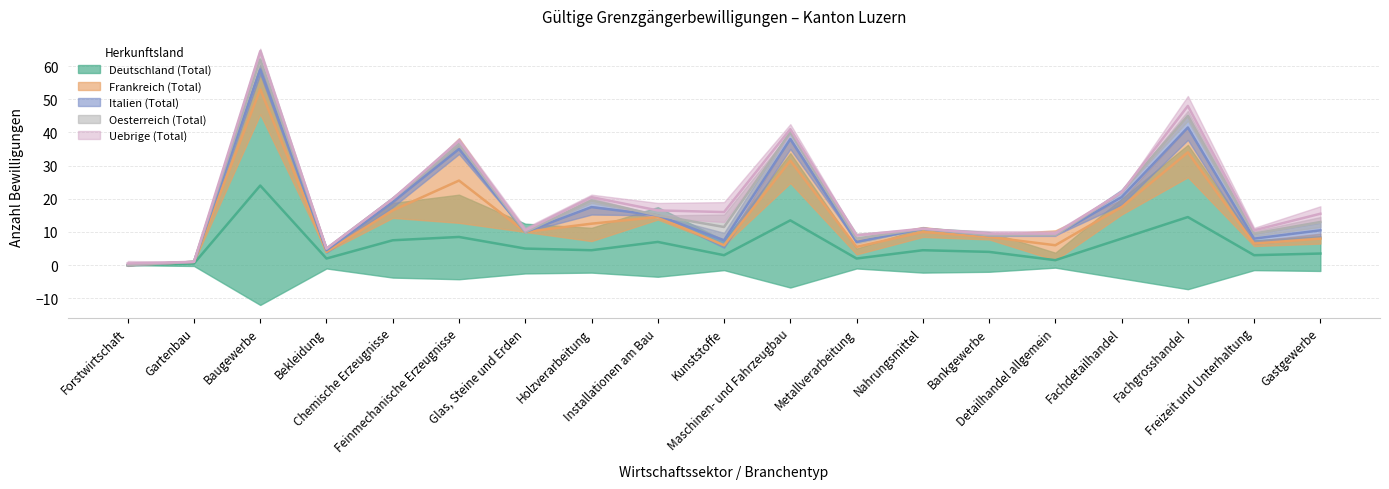

List the series in order of their peak value, highest first.

Deutschland (Total), Frankreich (Total), Italien (Total), Oesterreich (Total), Uebrige (Total)